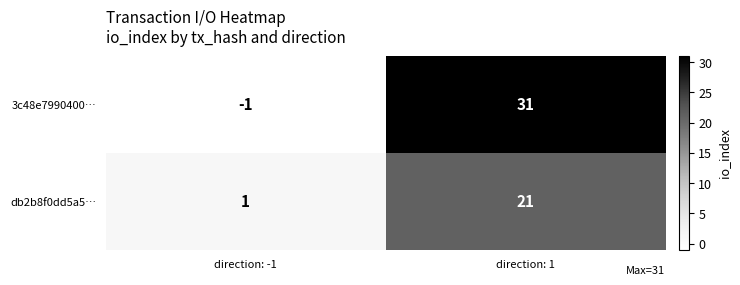

At which label is 3c48e7990400… closest to 15?

direction: -1